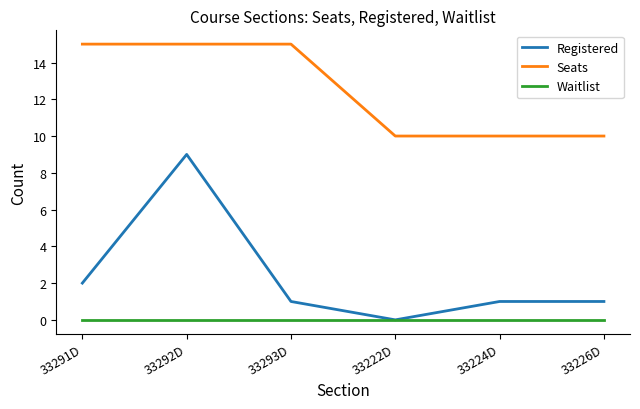

The Registered series shows 0 at 33226D. True or false?

False